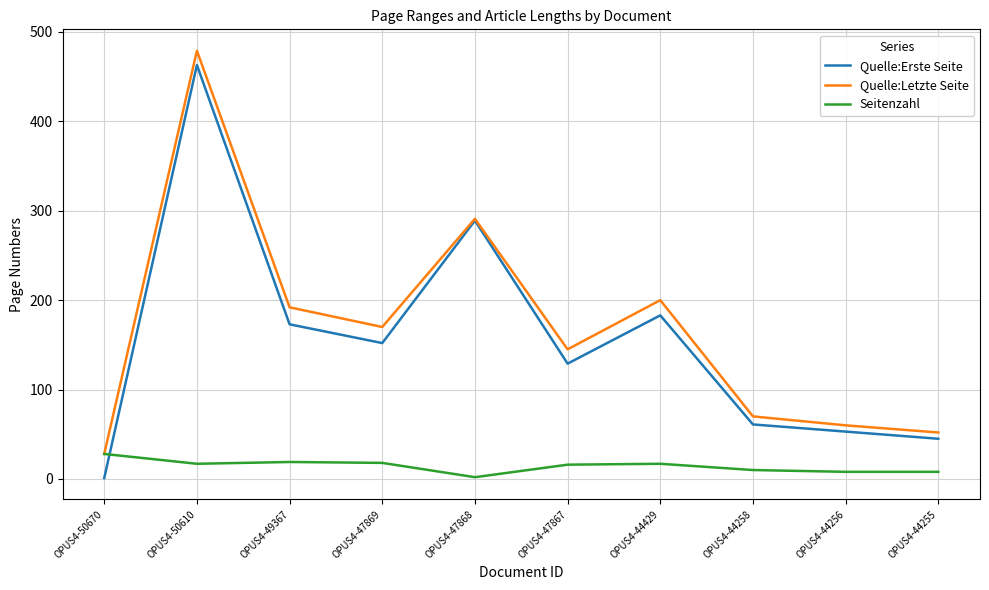

Is the value of Seitenzahl at OPUS4-44429 greater than the value of Quelle:Letzte Seite at OPUS4-44256?

No